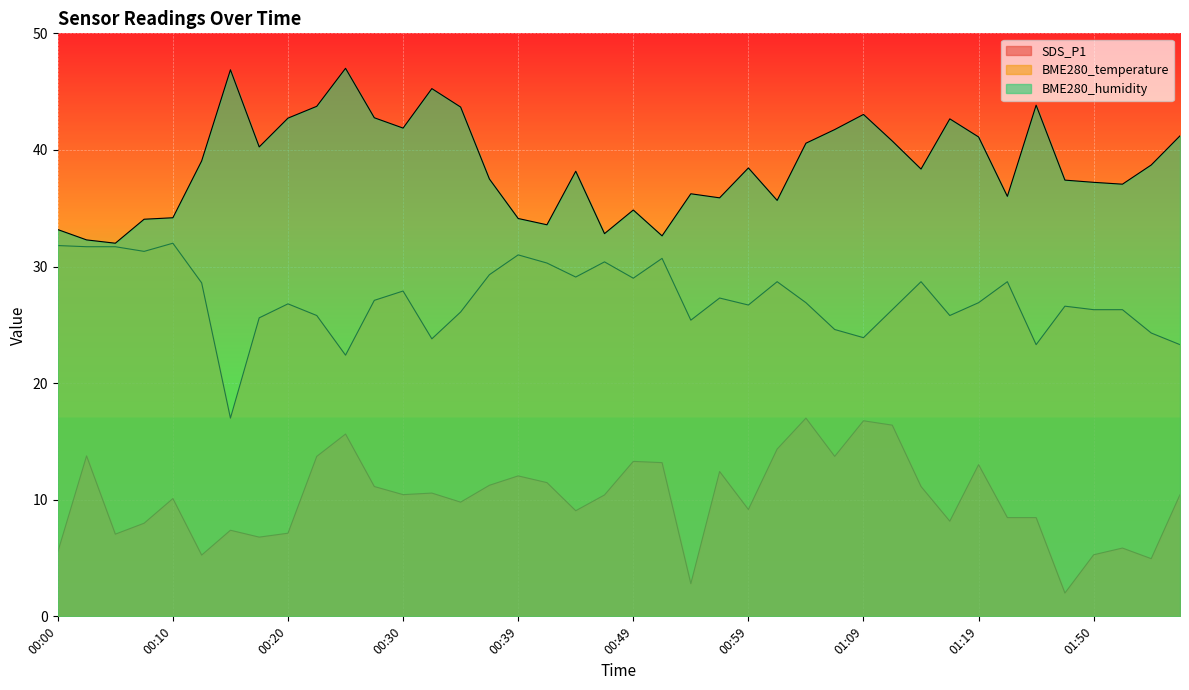

True or false: BME280_humidity and SDS_P1 cross at least once.

False